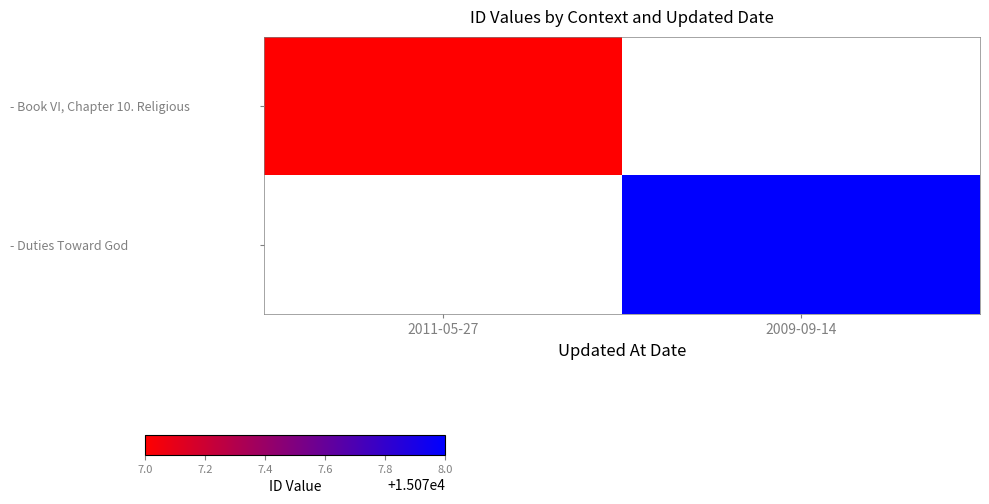

What is the minimum value shown in the chart?

15077.0